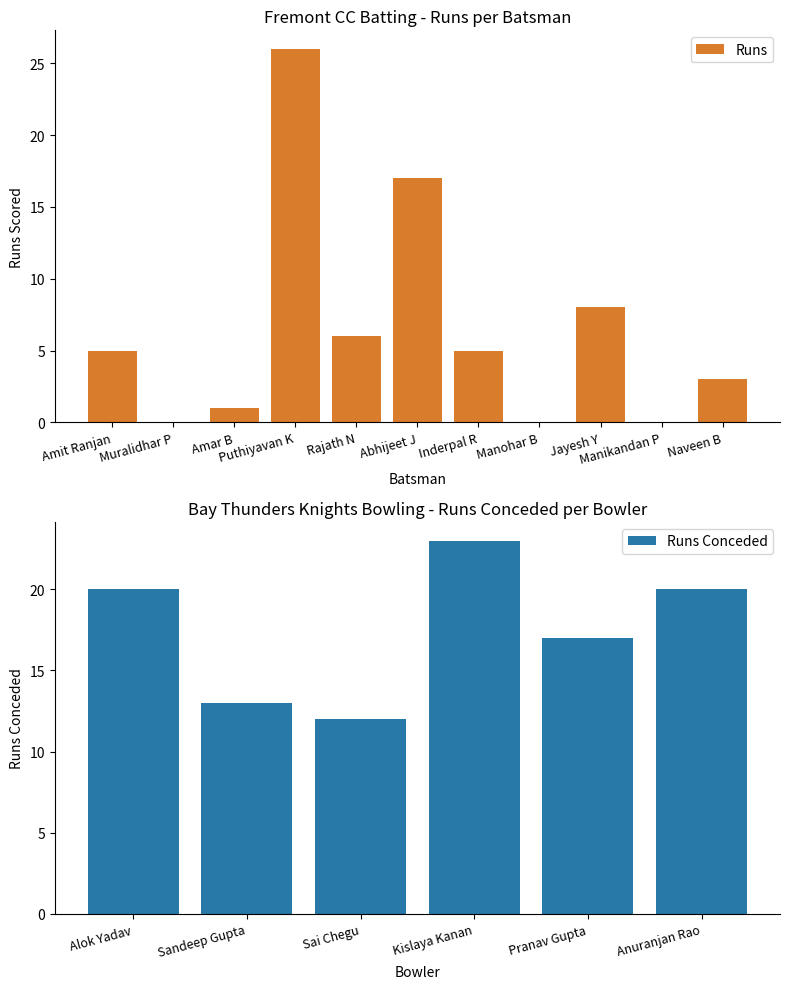

What is the sum of all values?

71